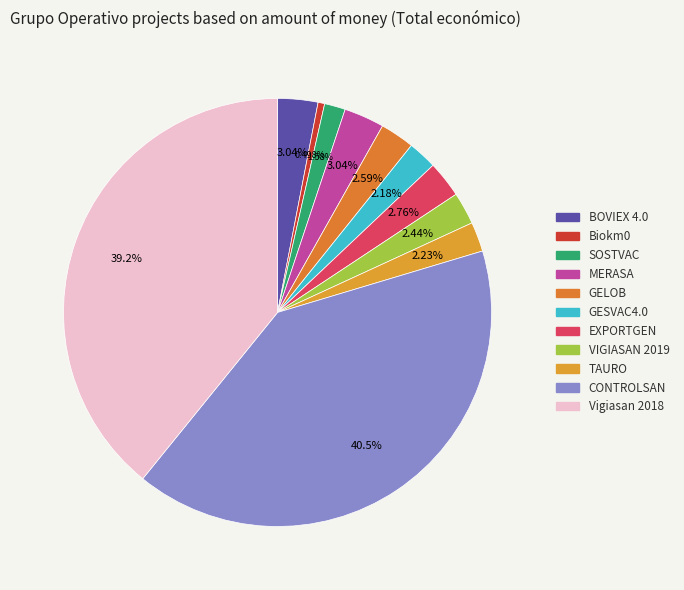

What percentage is NOT represented by GESVAC4.0?

97.8%